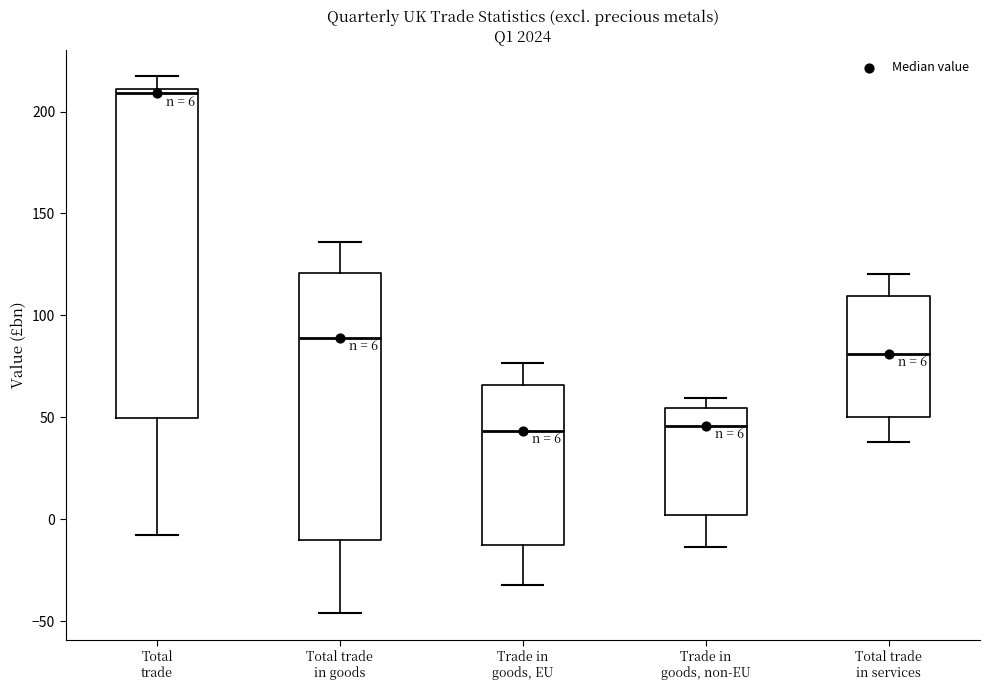

Comparing the boxes themselves (not the whiskers), which one is the tallest?

Total trade